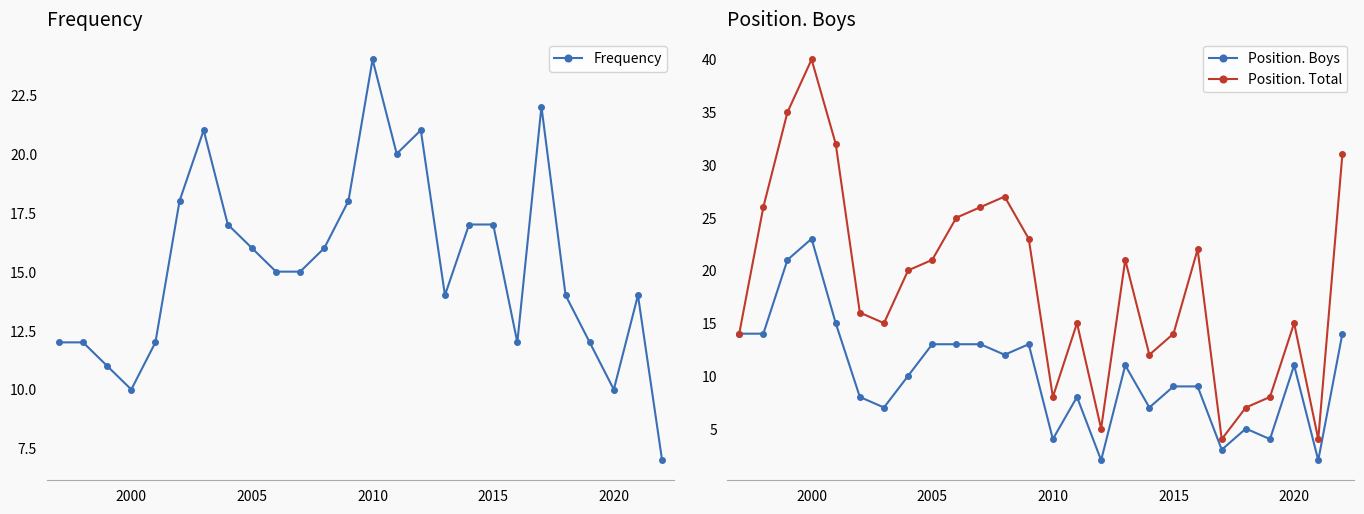

Rank the series by their maximum value, from highest to lowest.

Position. Total, Frequency, Position. Boys